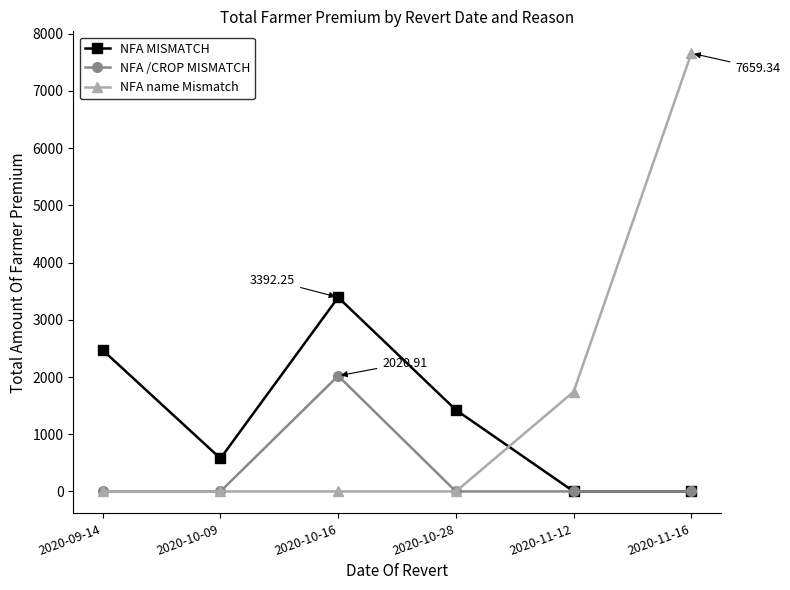

Where is the first local maximum for NFA /CROP MISMATCH?

2020-10-16